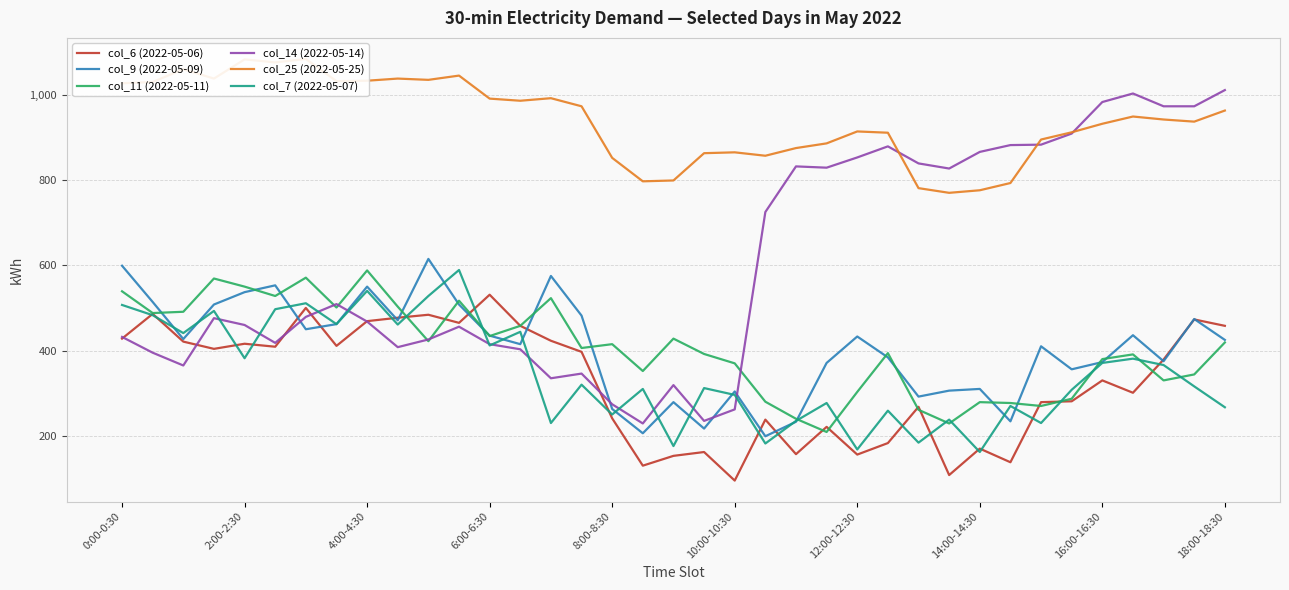

The value of col_11 (2022-05-11) at 17 is 352. True or false?

True